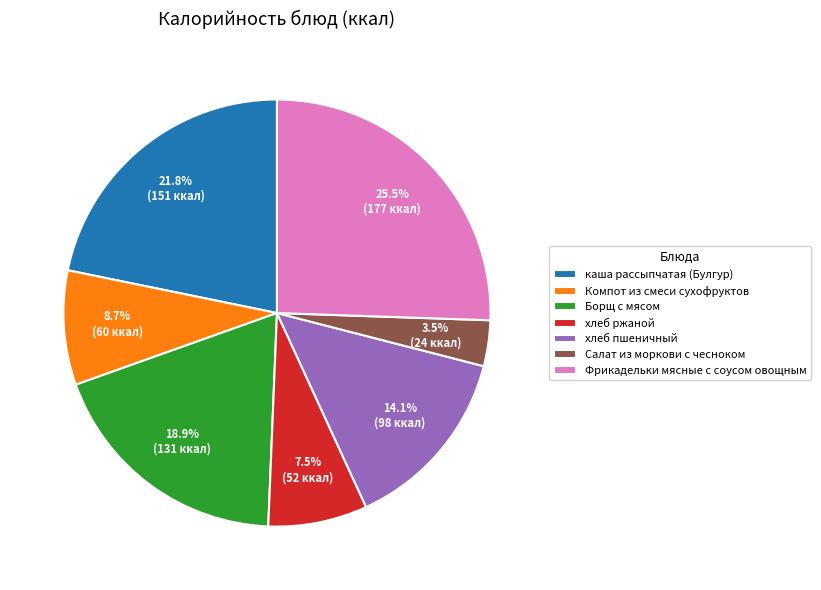

What is the ratio of the value at Салат из моркови с чесноком to the value at хлеб пшеничный?

0.2